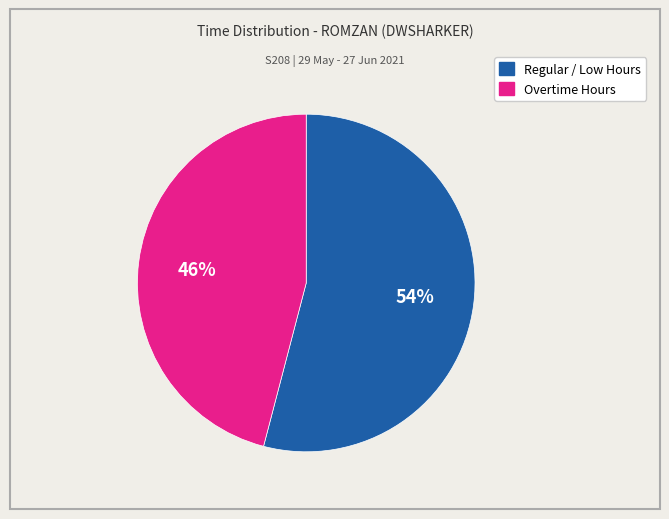

To the nearest percent, what is the difference between the largest and smallest slice percentages?

8%